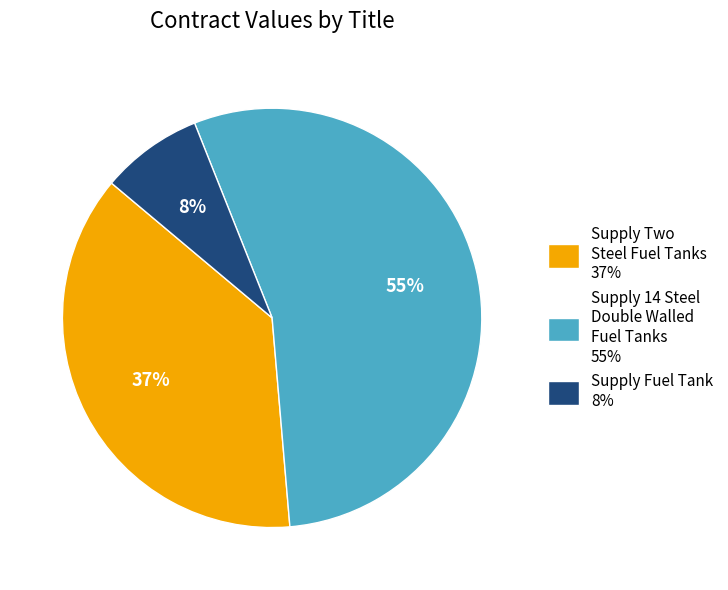

True or false: Supply 14 Steel Double Walled Fuel Tanks accounts for 55% of the total.

True